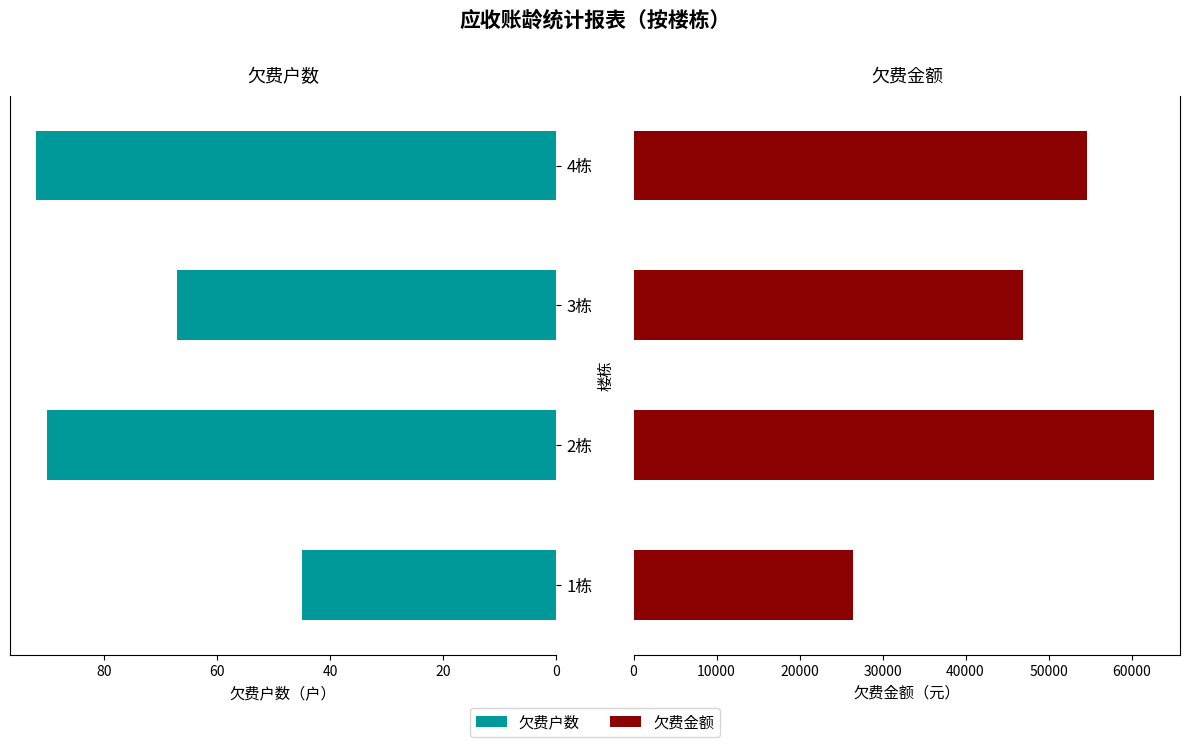

Reading left to right, what are all the values shown in this chart?

欠费户数: 45.0	90.0	67.0	92.0
欠费金额: 26481.1	62705.0	46896.4	54662.3